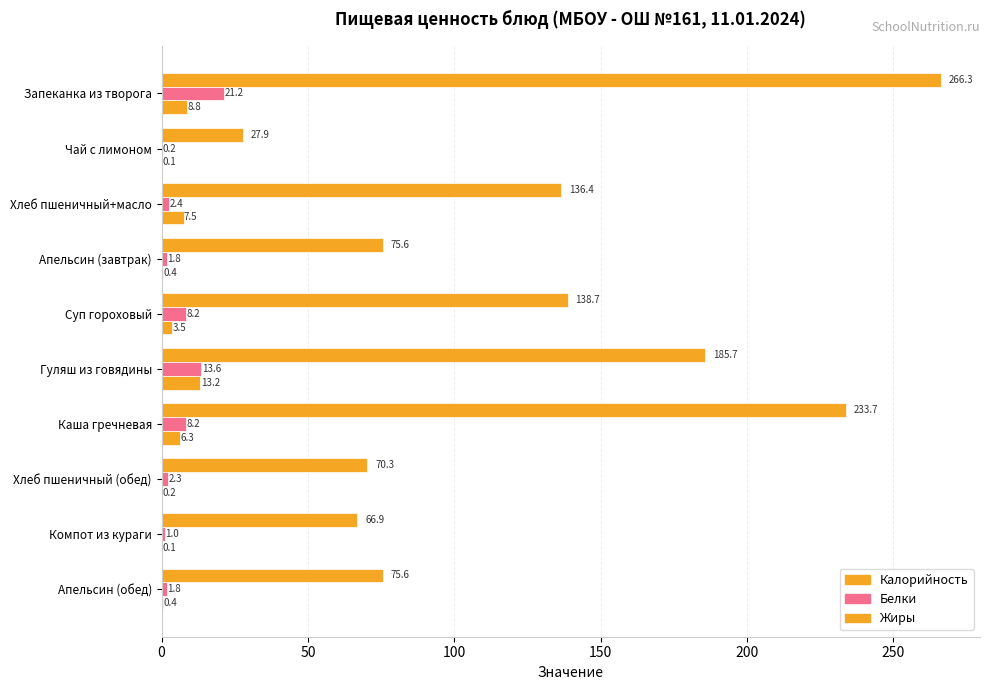

How many categories are shown in the chart?

10